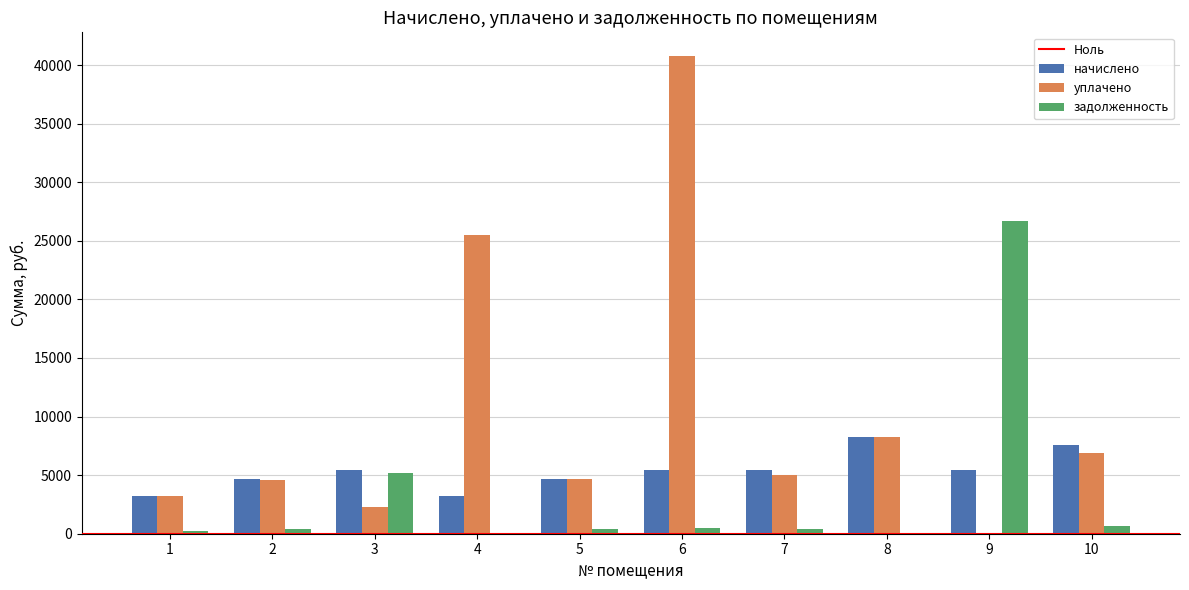

Which series has the largest total across all categories?

уплачено